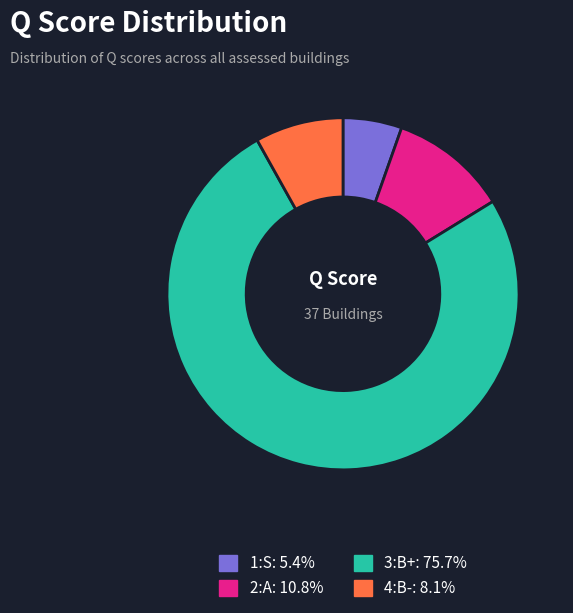

Count the number of slices in the pie.

4